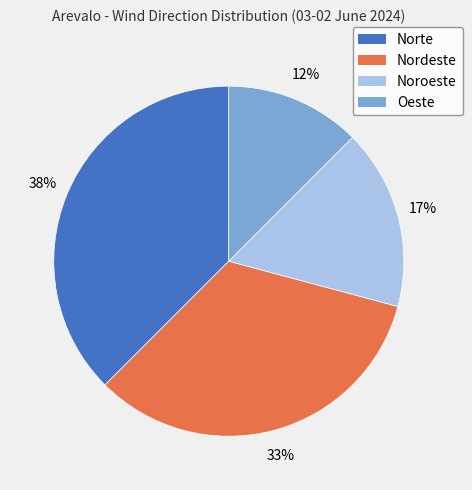

Which has a higher value, Norte or Nordeste?

Norte